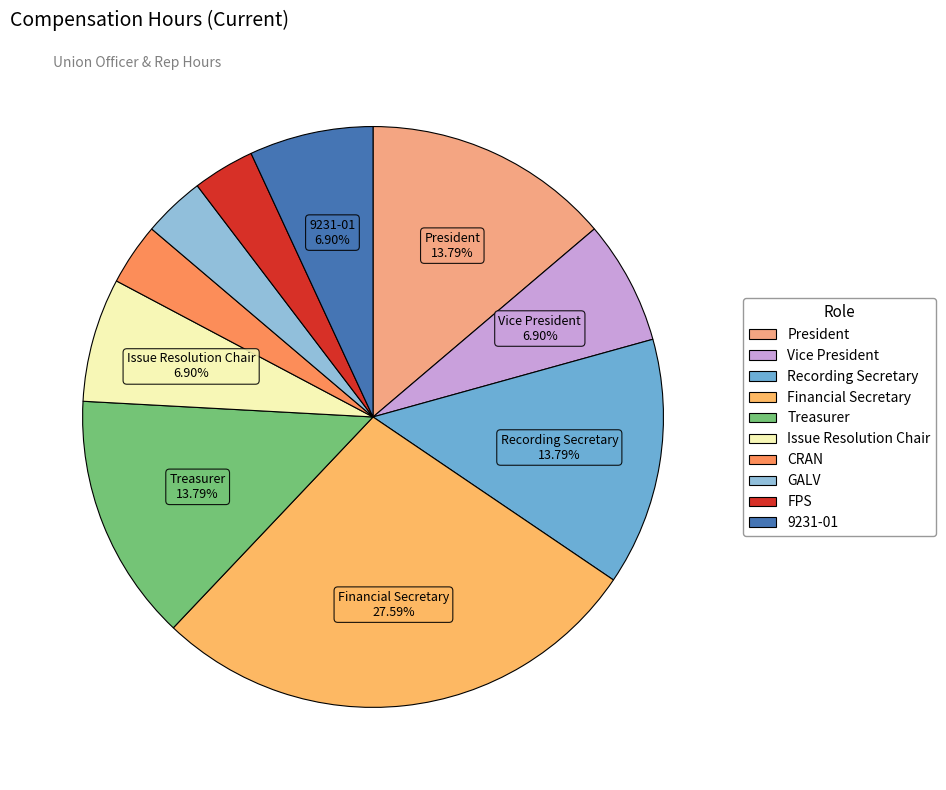

What is the ratio of the value at CRAN to the value at 9231-01?

0.5